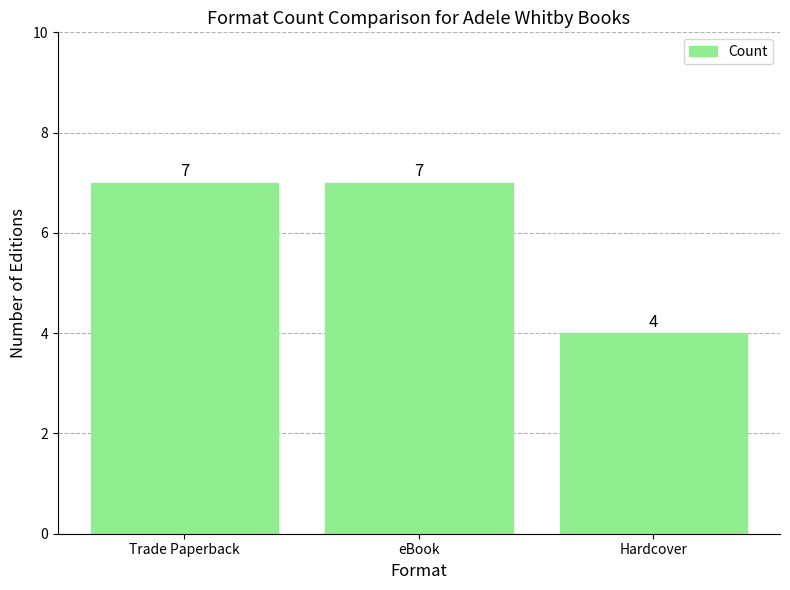

What is the value of the 3rd bar from the left?

4